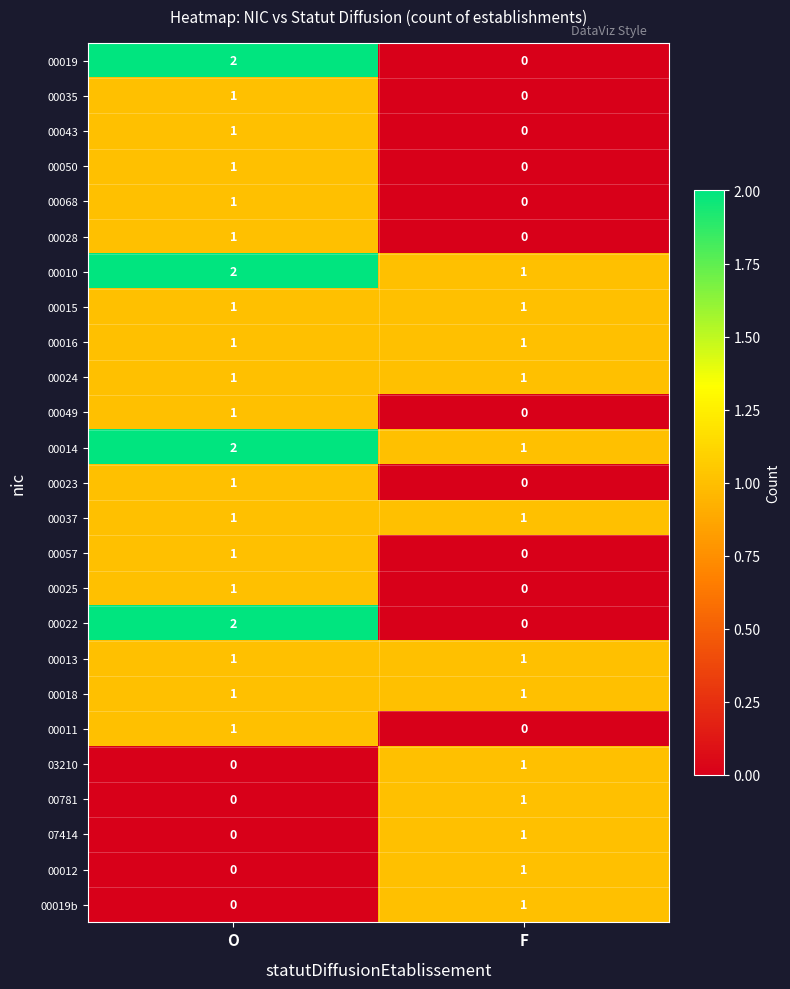

True or false: 00022 has a value of 2 at O.

True